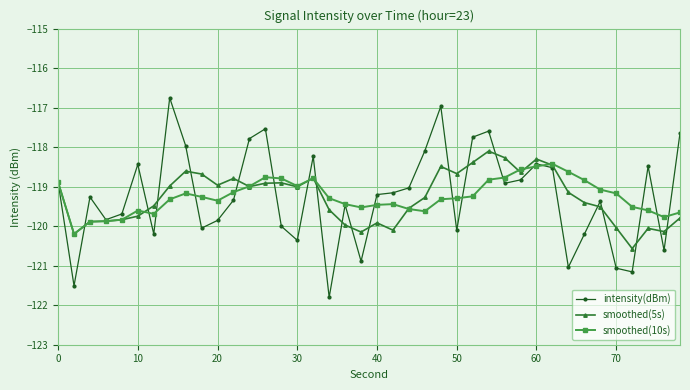

Which series has the largest range (max minus min)?

intensity(dBm)